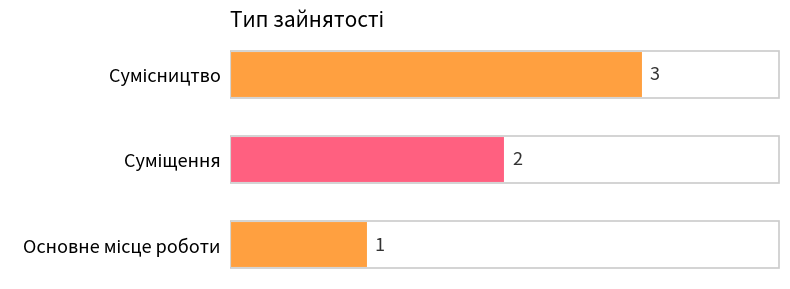

Does the chart contain stacked bars?

No